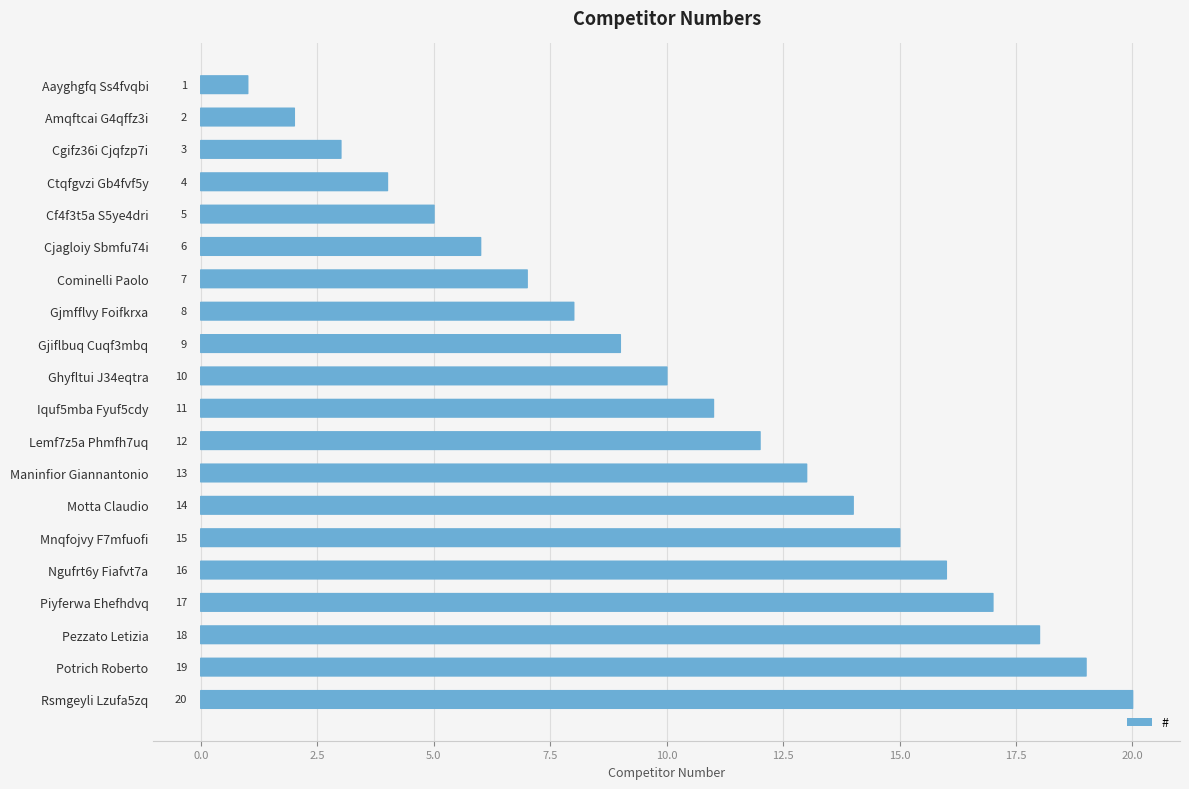

What is the difference between the maximum and second lowest values?

18